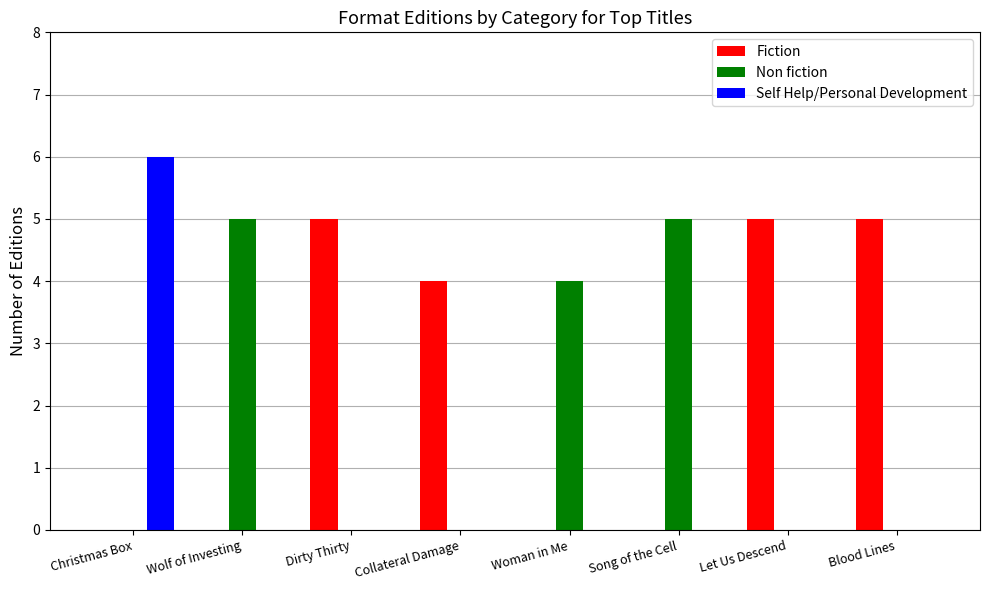

What are all the series names shown in the legend?

Fiction, Non fiction, Self Help/Personal Development